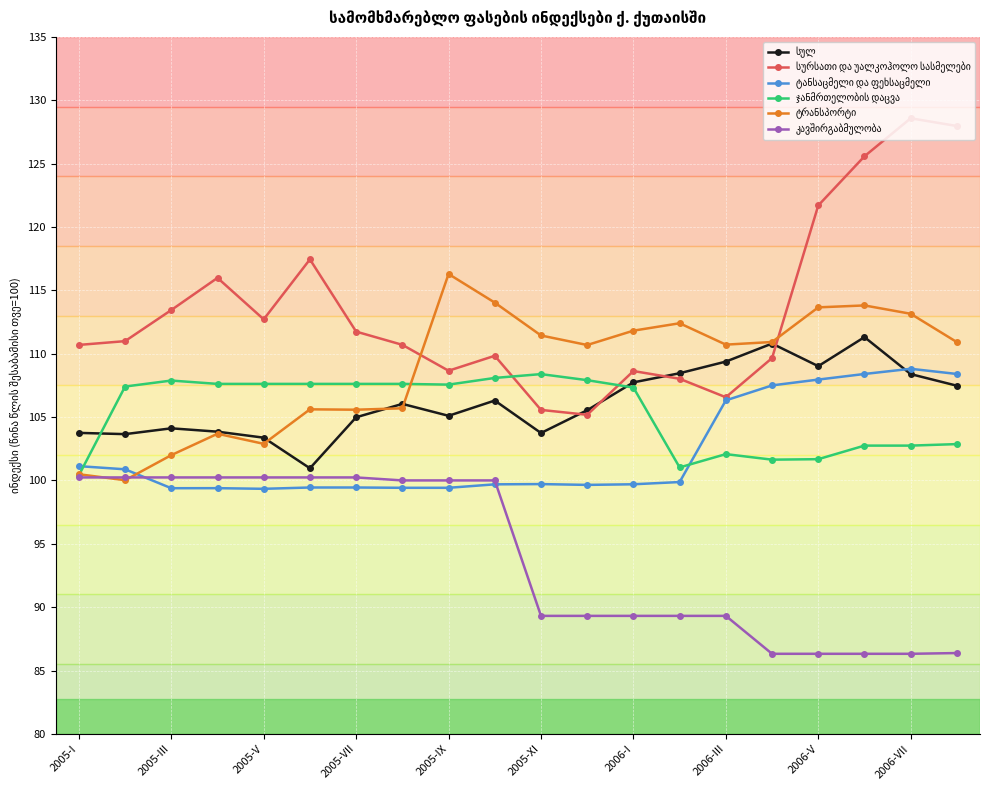

What is the greatest value displayed?

128.6